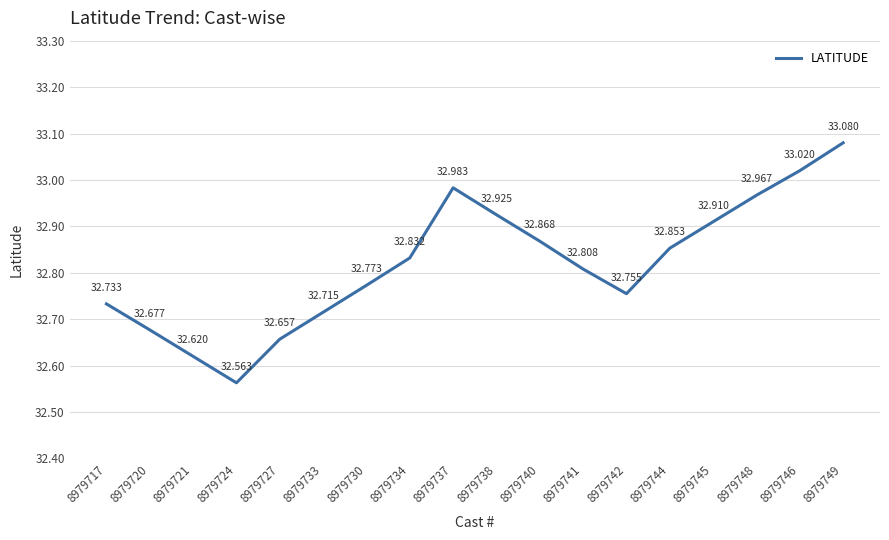

At which category does the data reach its first local valley?

8979724